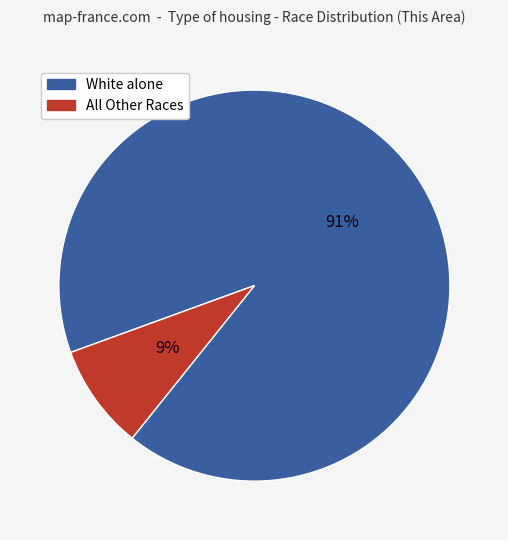

Is there a majority slice in this chart?

Yes